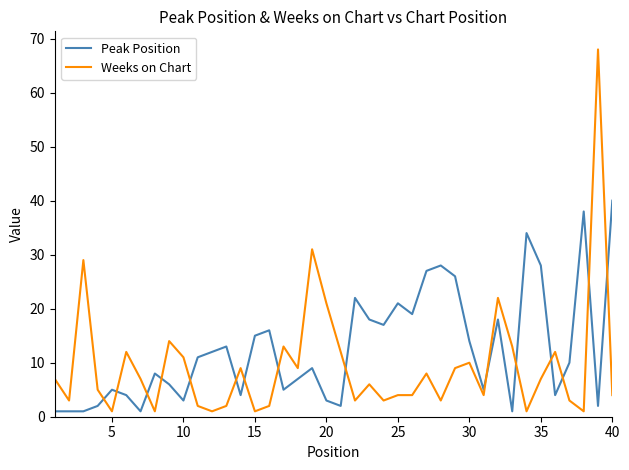

Which series has the largest total across all categories?

Peak Position